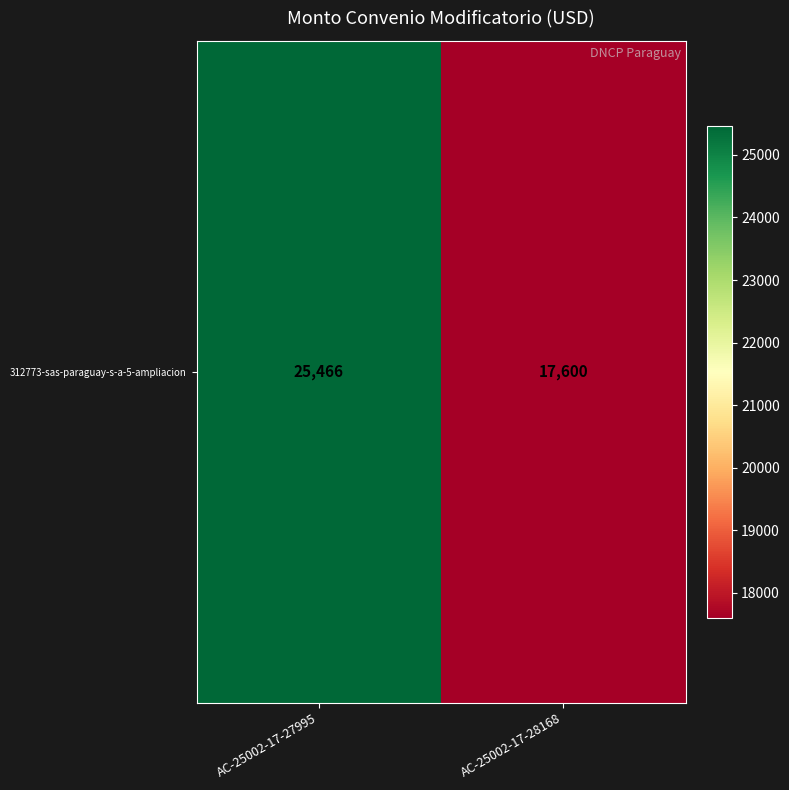

Which has a higher value, AC-25002-17-27995 or AC-25002-17-28168?

AC-25002-17-27995